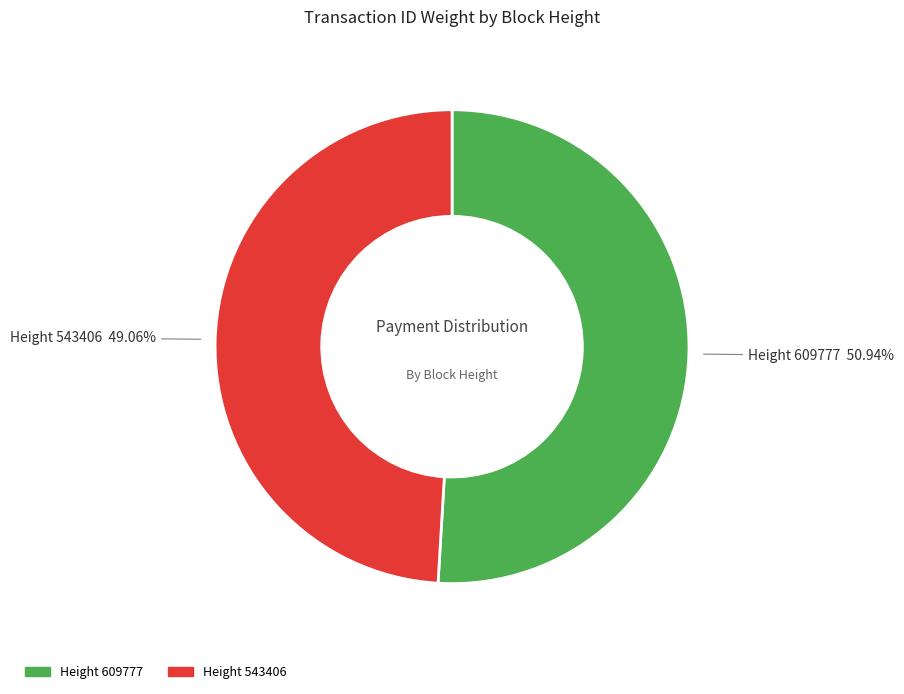

To the nearest percent, what is the difference between the largest and smallest slice percentages?

2%